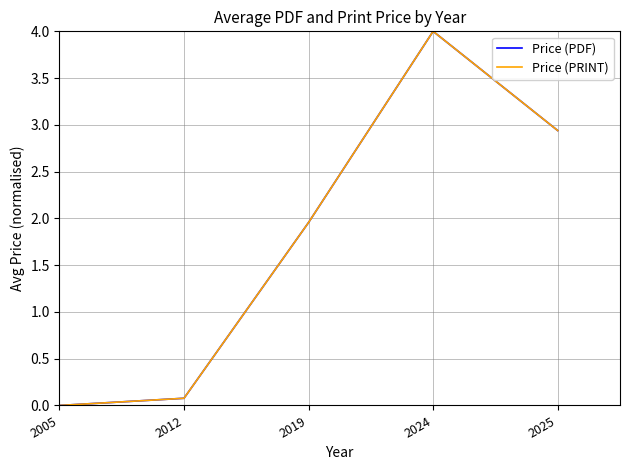

Which series changed the most between 2012 and 2019?

Price (PDF)